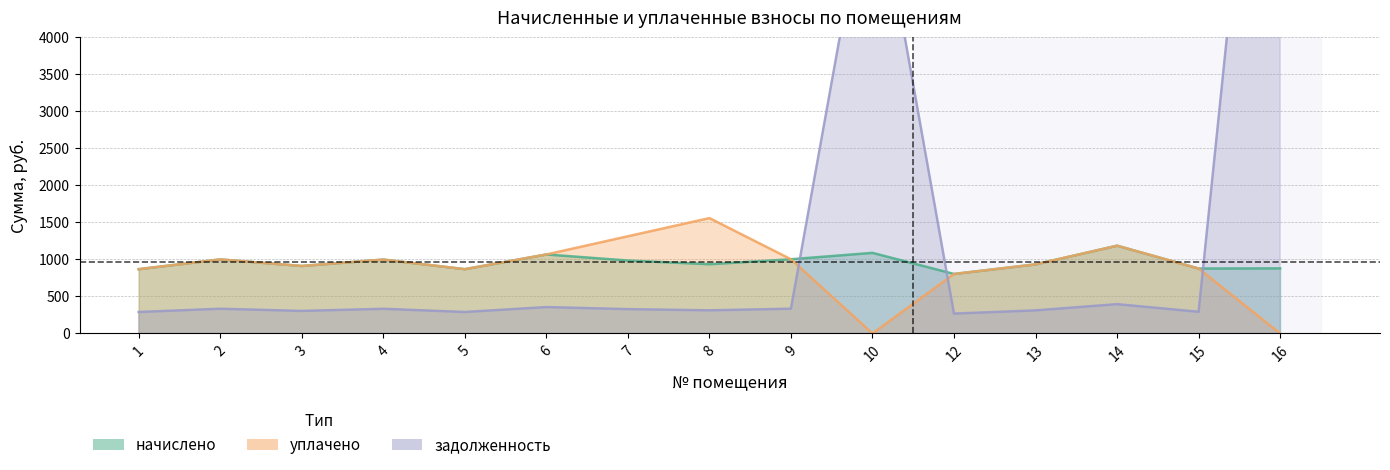

What is the value of the начислено point at the 2nd from the left?

1000.1